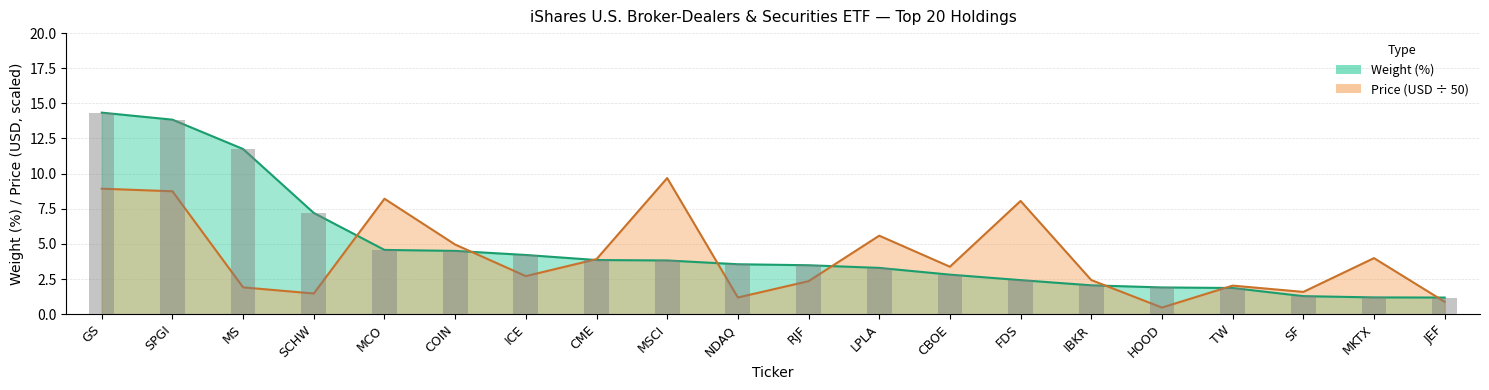

Which series has the widest spread of values?

weight